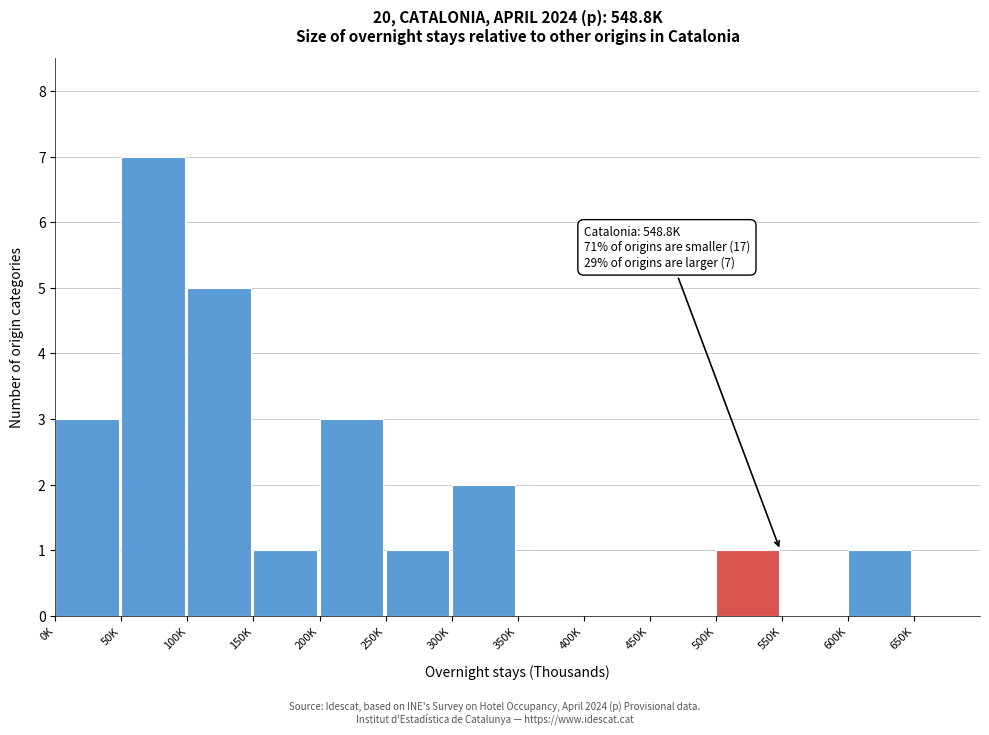

Reading right to left, list all the values displayed in this chart.

600K=1	550K=0	500K=1	450K=0	400K=0	350K=0	300K=2	250K=1	200K=3	150K=1	100K=5	50K=7	0K=3